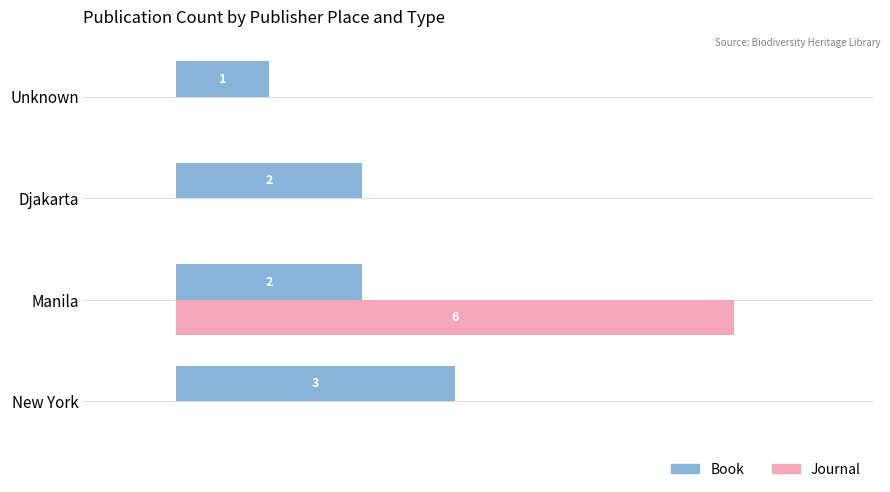

Which category has the highest value in the Book series?

New York